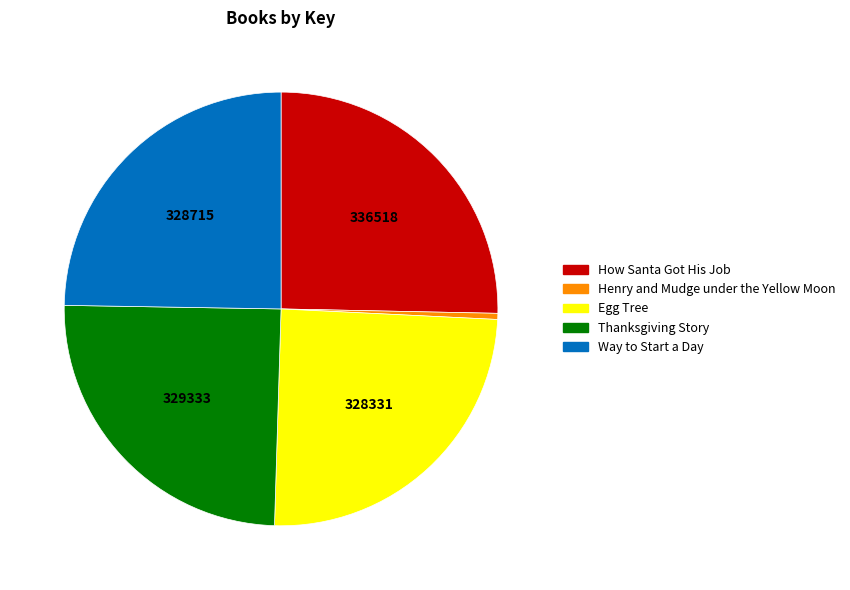

How many slices are in this pie chart?

5